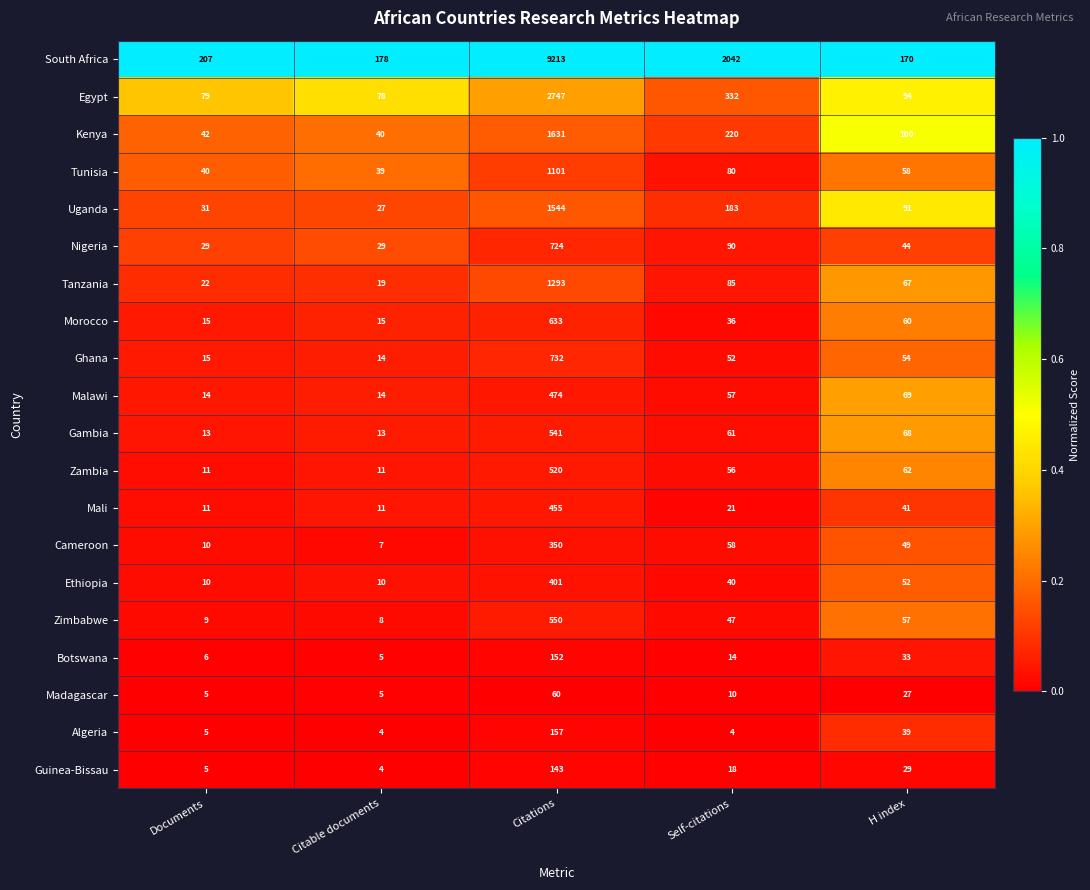

Where is Morocco nearest to the value 324?

H index